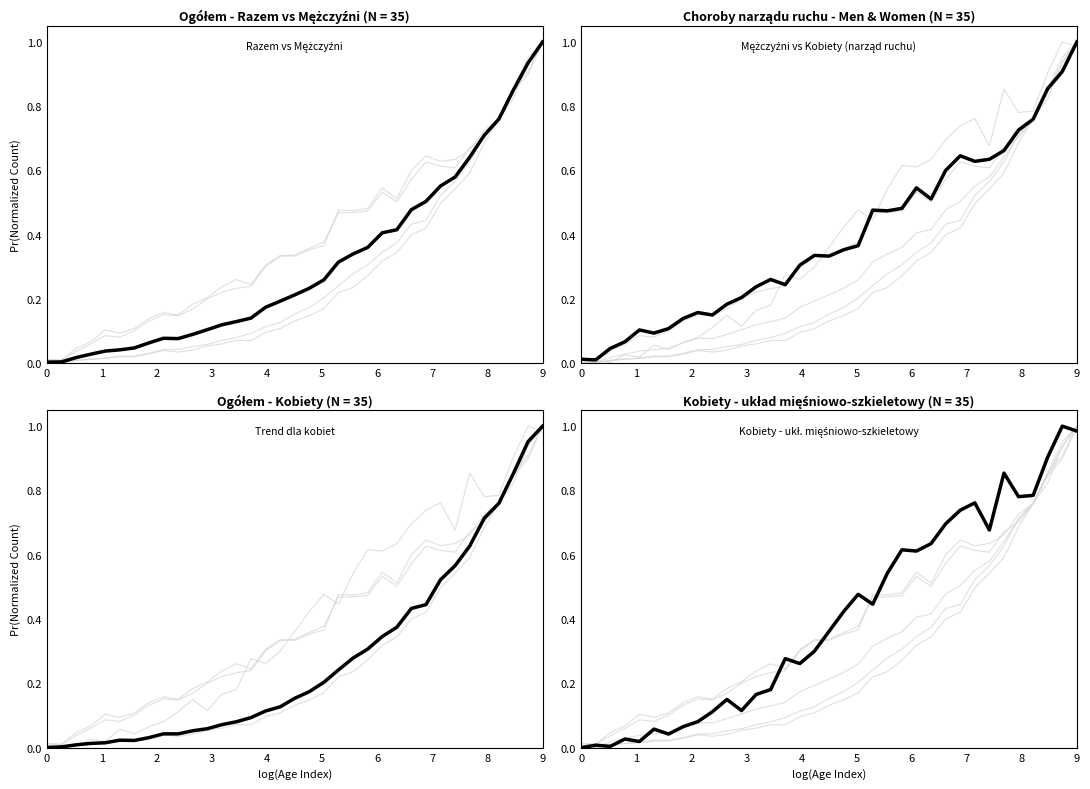

What is the value of the osoby - kobiety (układ mięśniowo-szkieletowy) point at the 31st from the left?

0.8